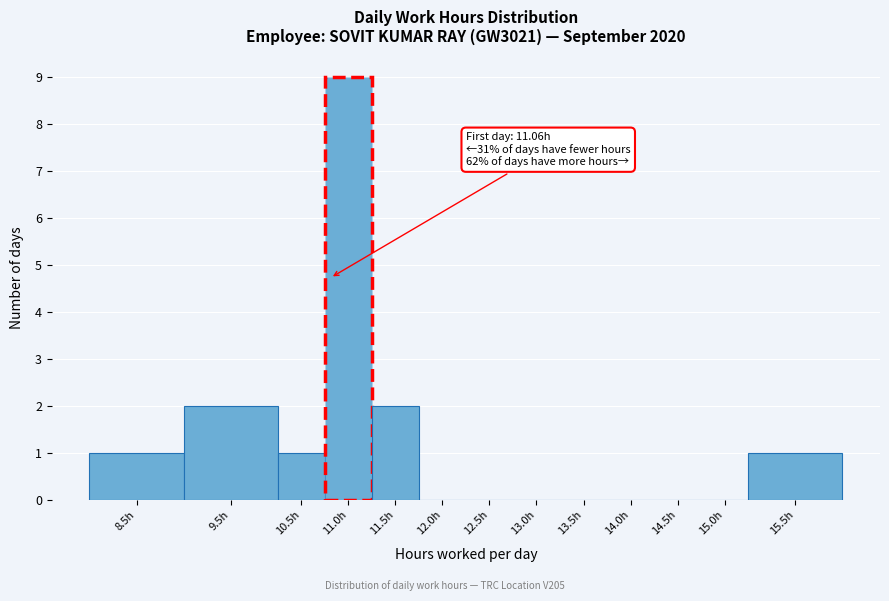

Reading left to right, list all the values displayed in this chart.

8.5h=1	9.5h=2	10.5h=1	11.0h=9	11.5h=2	12.0h=0	12.5h=0	13.0h=0	13.5h=0	14.0h=0	14.5h=0	15.0h=0	15.5h=1